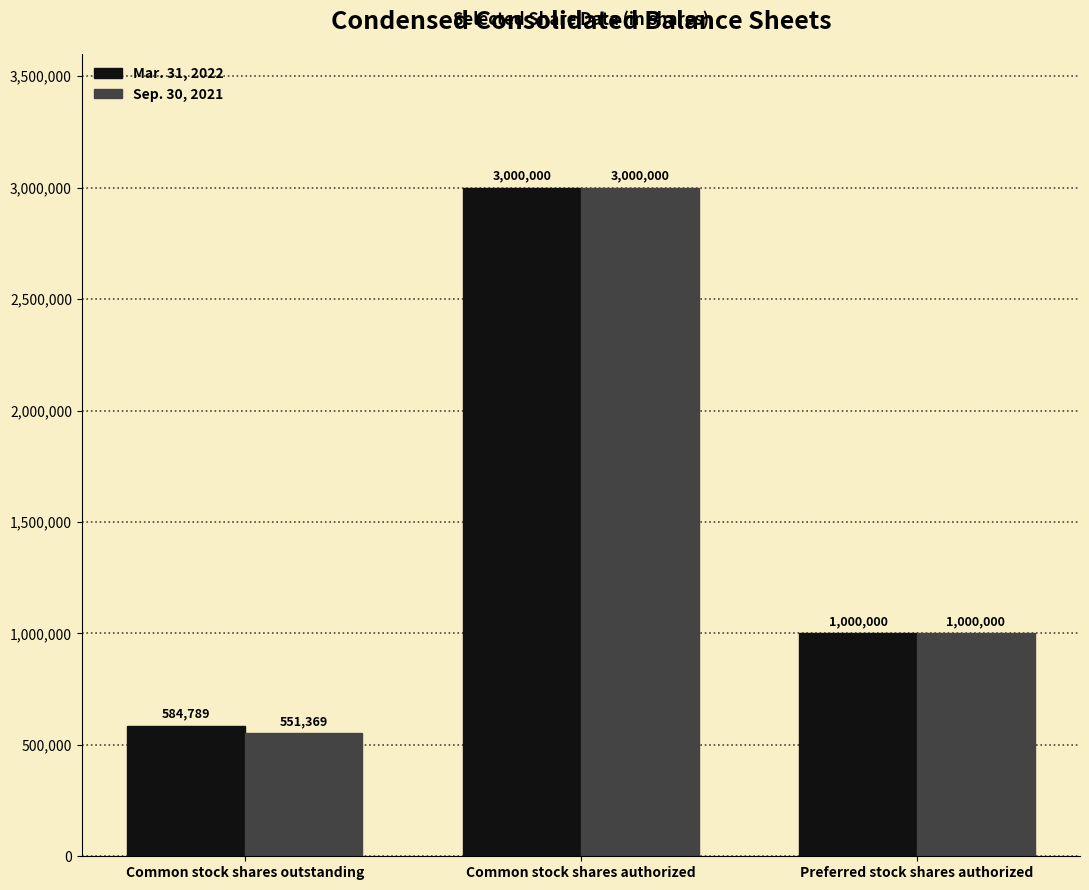

Rank the categories by Sep. 30, 2021 value from highest to lowest.

Common stock shares authorized, Preferred stock shares authorized, Common stock shares outstanding